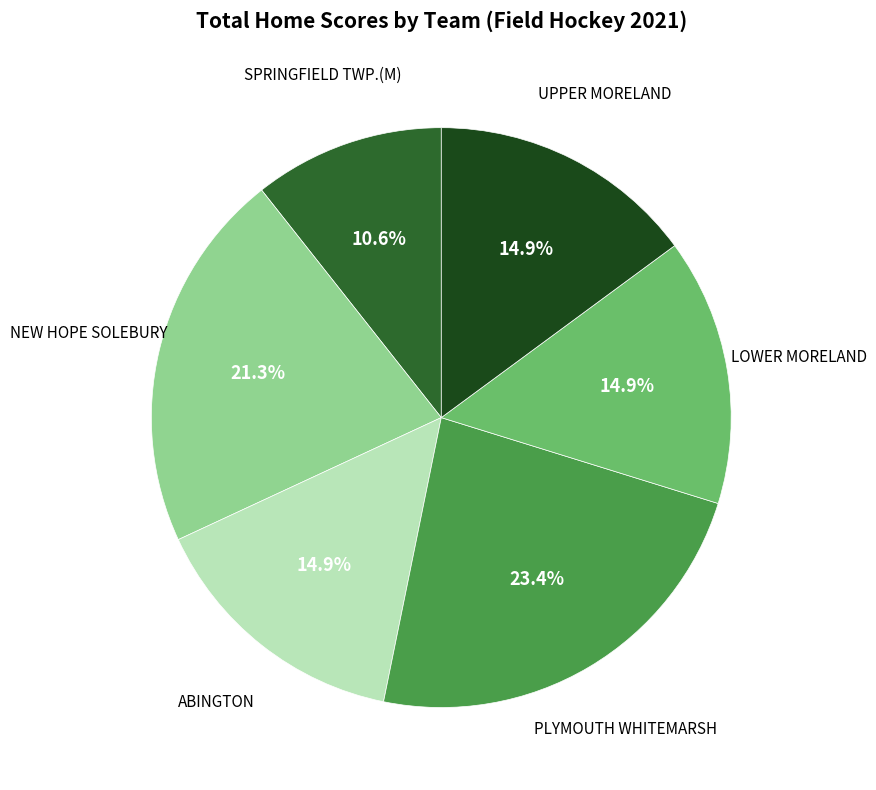

Is there a majority slice in this chart?

No